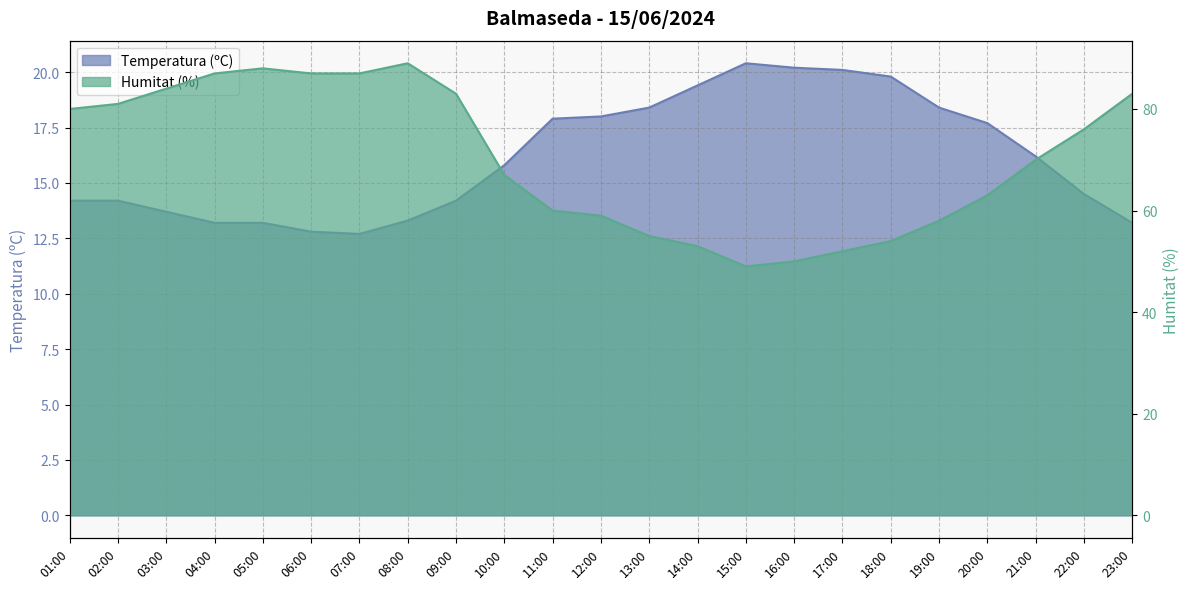

Which series has the widest spread of values?

Humitat (%)